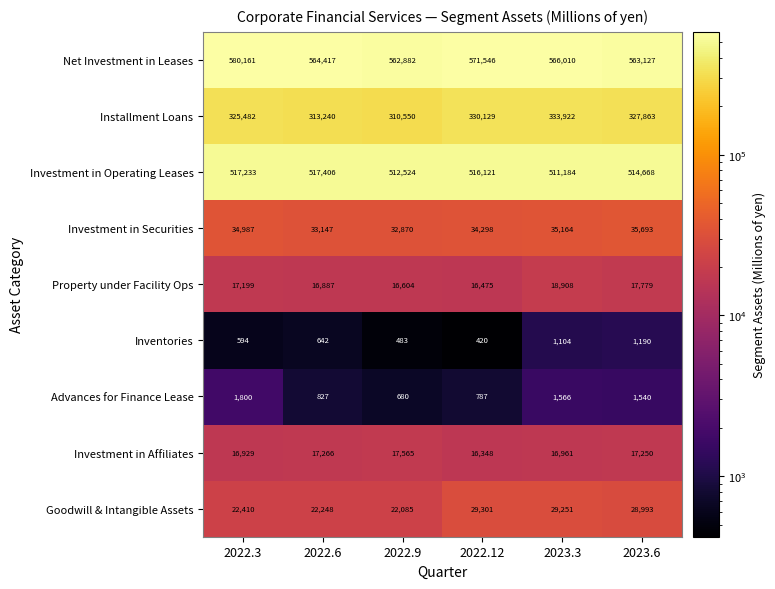

Where is Goodwill & Intangible Assets nearest to the value 25693?

2022.3